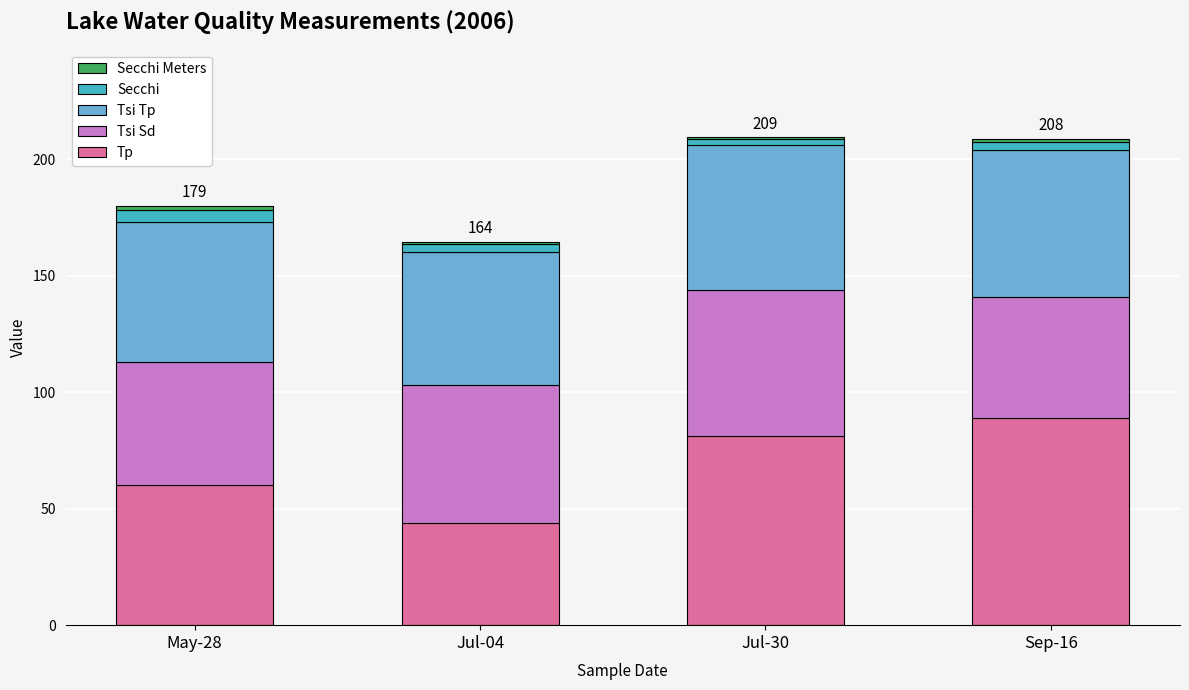

Rank the categories by Tp value from highest to lowest.

Sep-16, Jul-30, May-28, Jul-04